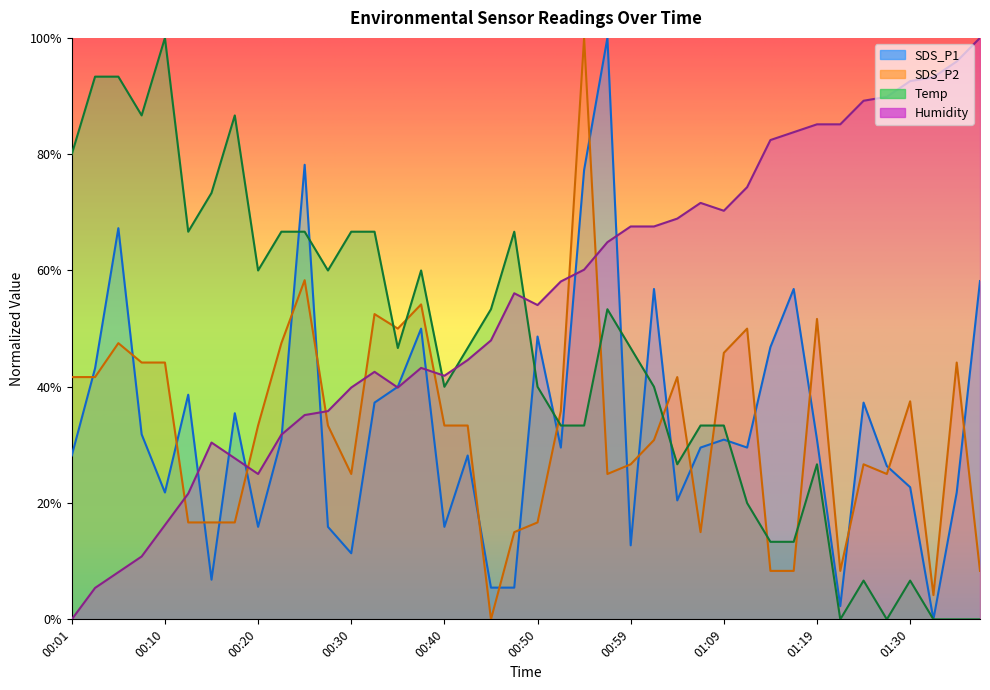

What is the spread (max minus min) of values at 00:37?

16.8